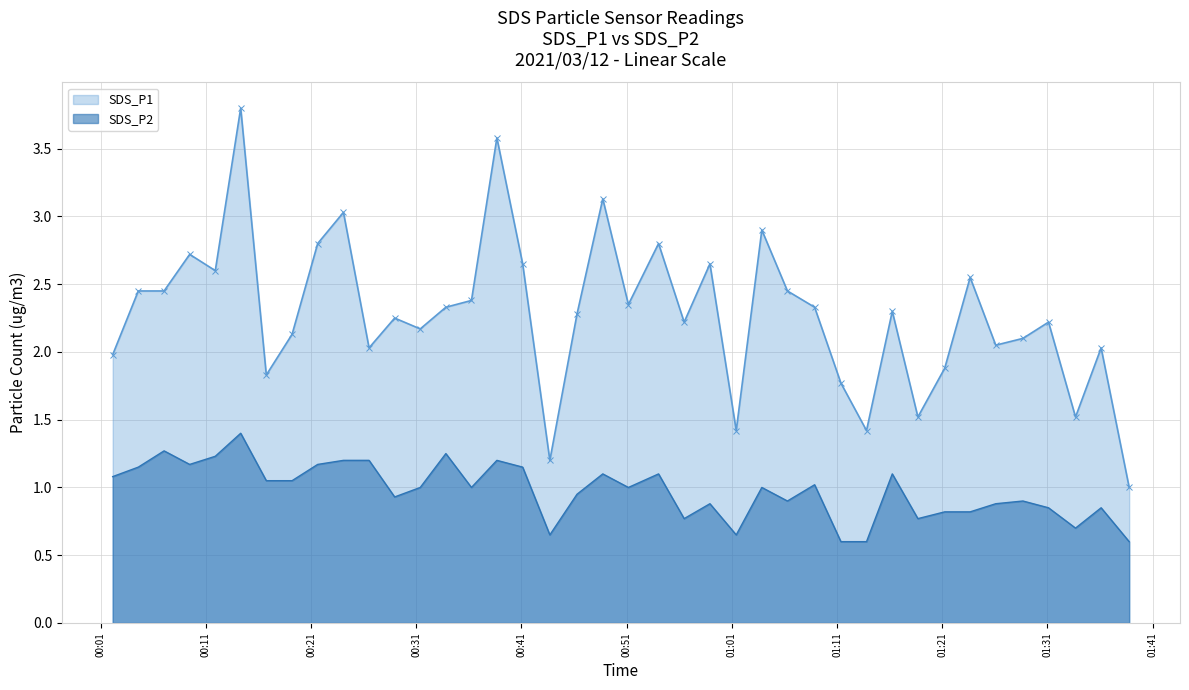

The SDS_P1 series shows 3.5 at 2021/03/12 01:16:15. True or false?

False